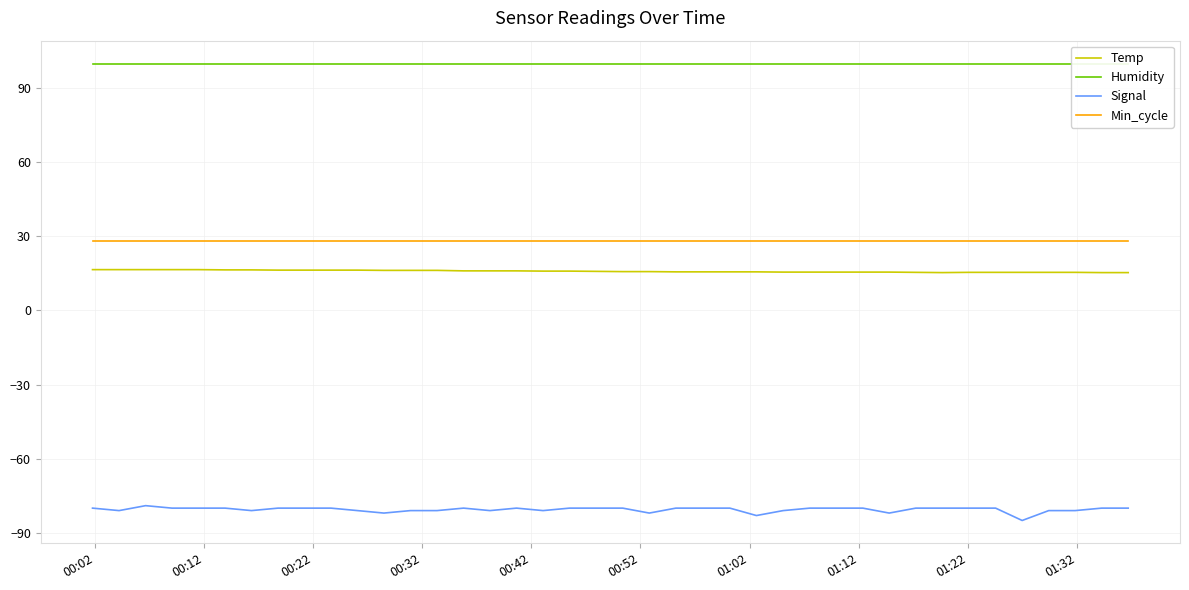

True or false: Min_cycle and Signal cross at least once.

False